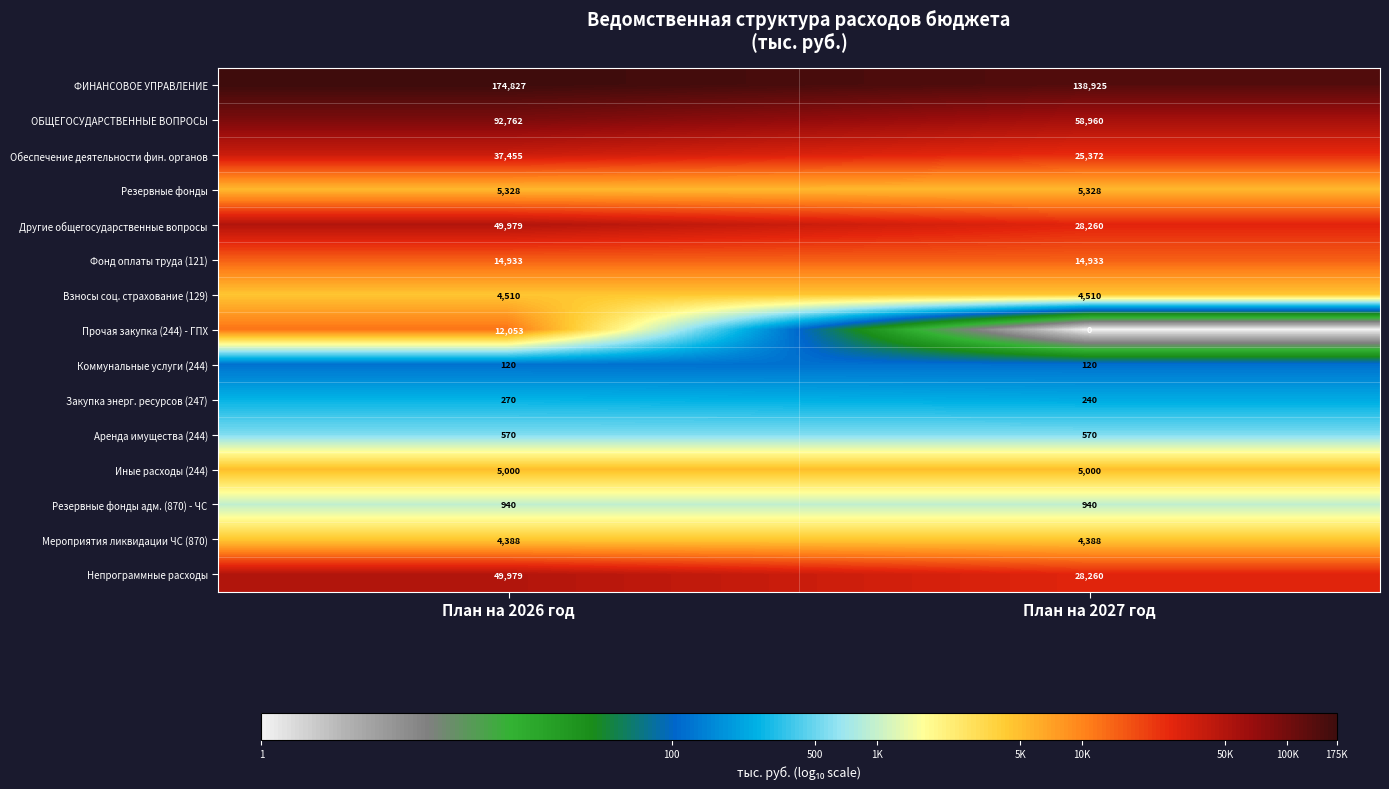

What is the difference between the highest and lowest values at План на 2027 год?

138925